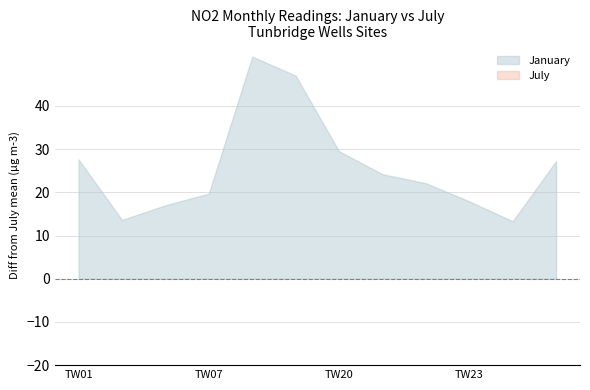

Rank the categories by January value from lowest to highest.

TW02, TW06, TW23, TW24, TW19, TW07, TW21, TW12, TW22, TW25, TW01, TW20